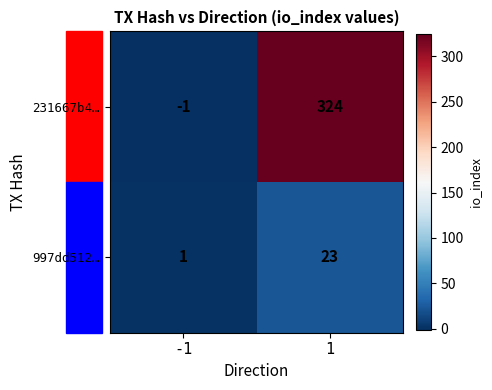

What is the difference between the maximum and minimum values in the 997dd512… series?

22